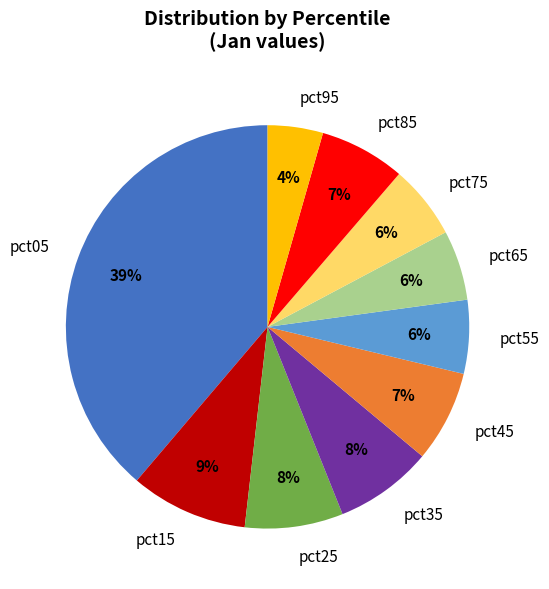

To the nearest percent, what portion does pct85 represent?

7%